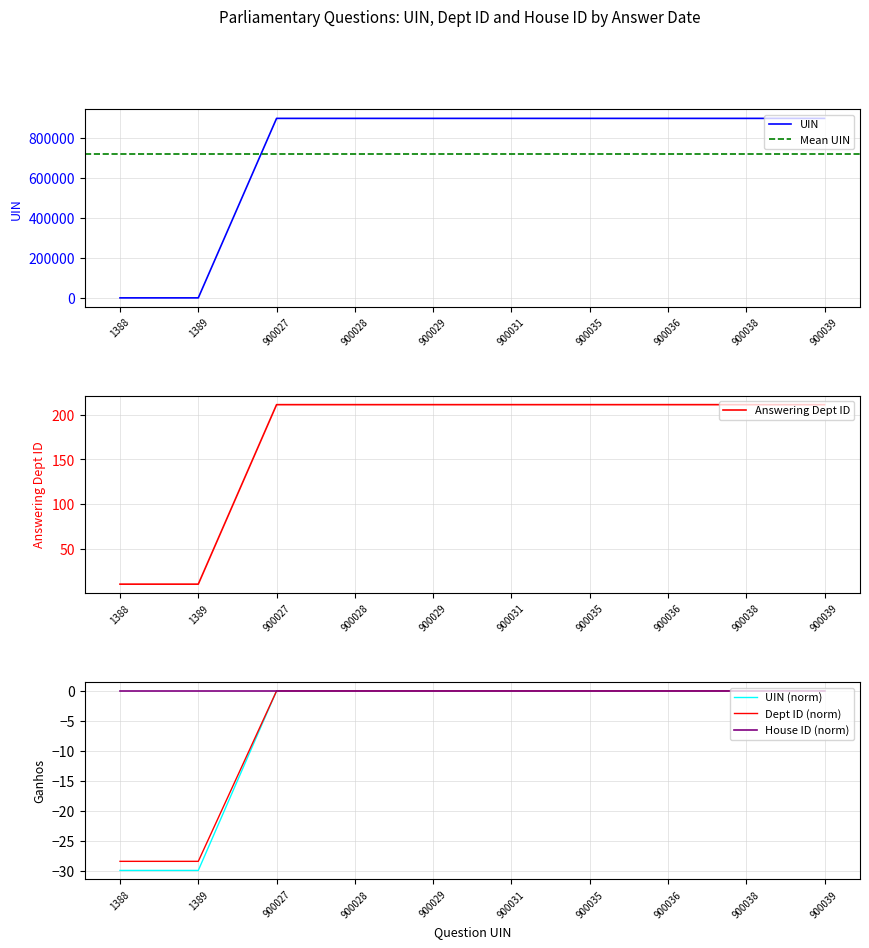

The value of UIN at 900029 is 900029. True or false?

True